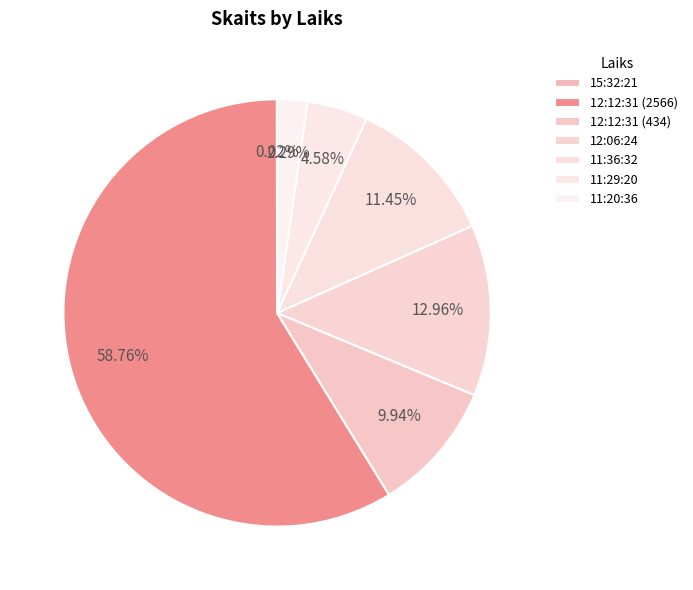

How many segments does this pie chart have?

7